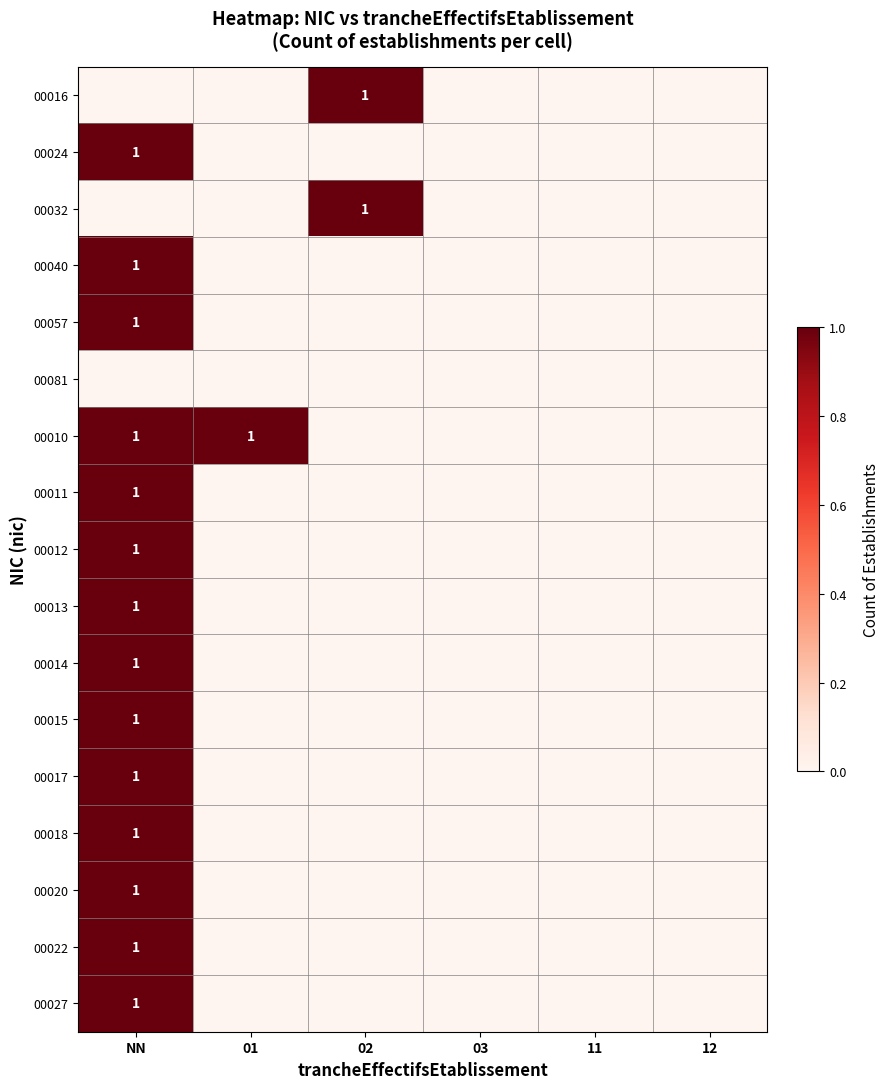

The value of 00014 at NN is 1. True or false?

True